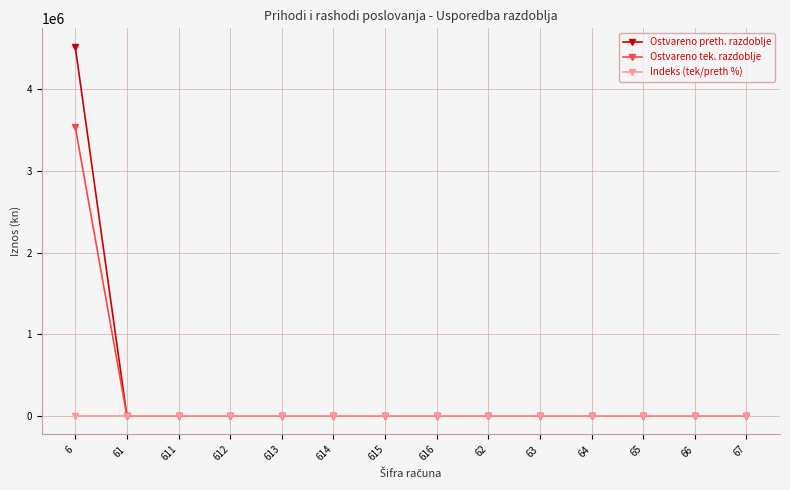

At which category does the chart reach its peak across all series?

6